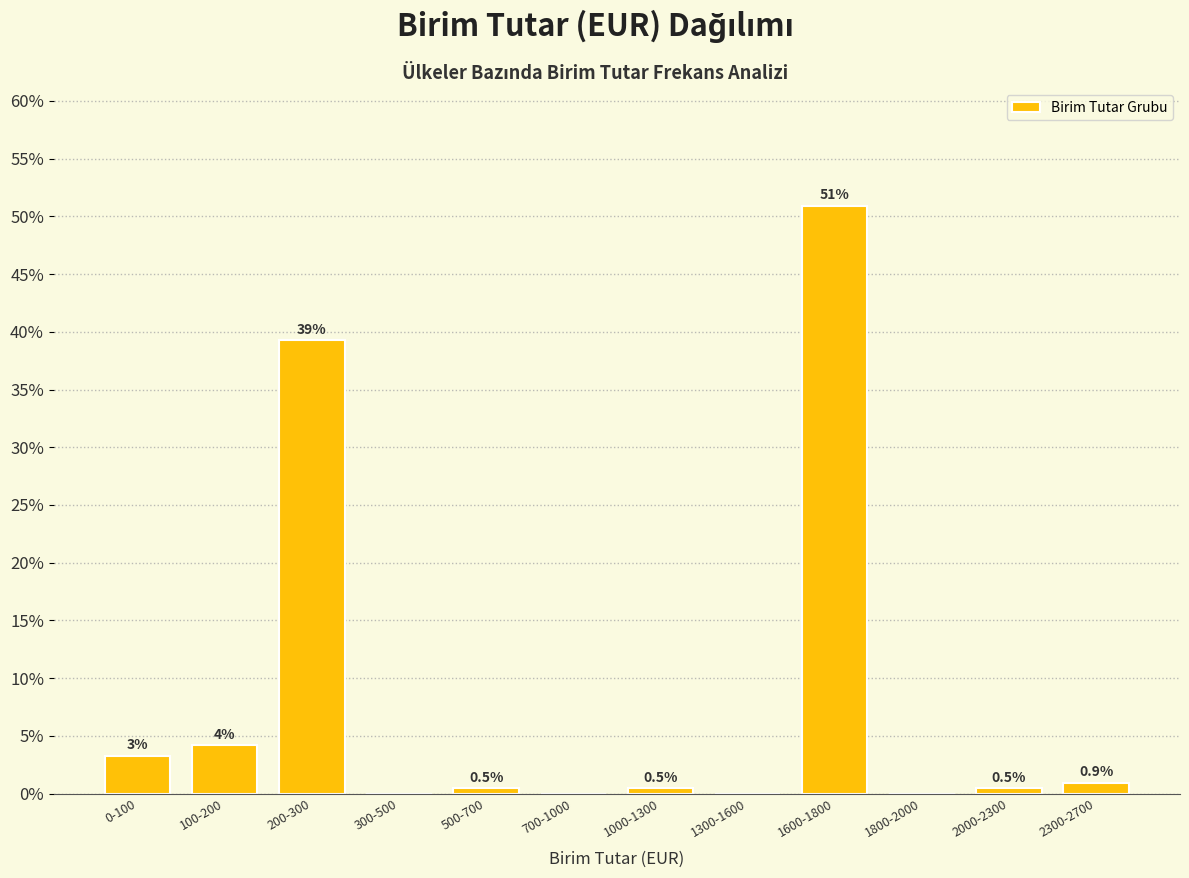

What is the approximate value at 200-300?

39.3